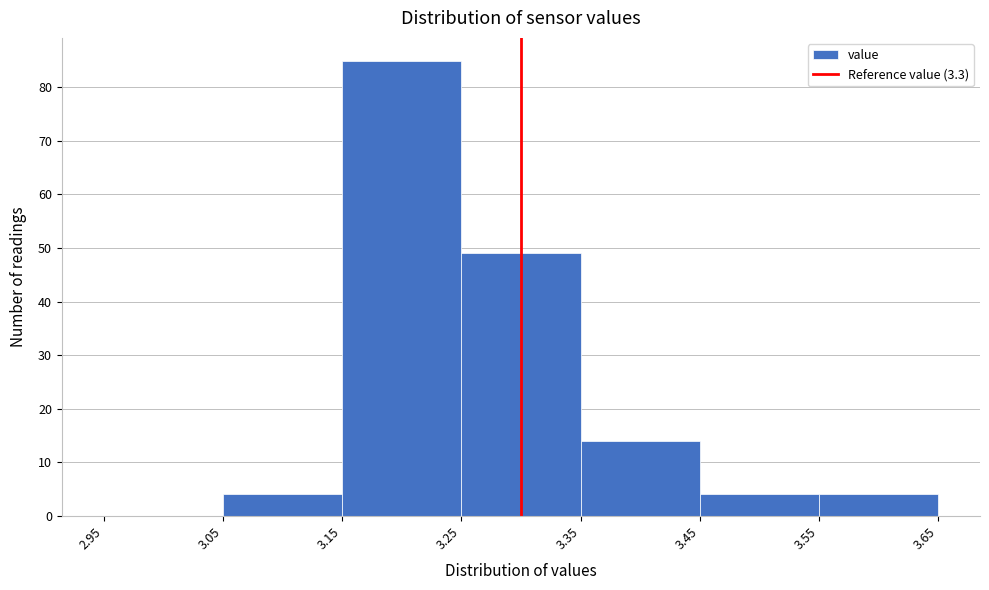

How tall is the bar that spans 3.25 to 3.35 on the x-axis? The values are not printed on the chart, so give them approximately, as read against the axis.

49